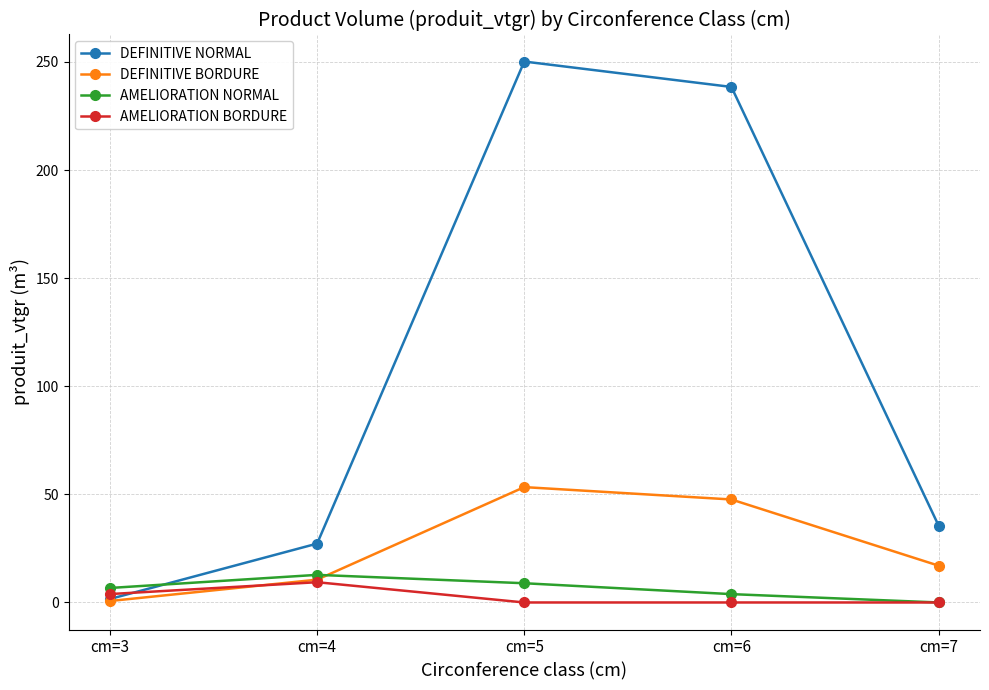

Reading left to right, transcribe all the data shown in this chart.

DEFINITIVE NORMAL: 1.6	27.2	250.2	238.4	35.6
DEFINITIVE BORDURE: 0.7	10.6	53.4	47.6	17.0
AMELIORATION NORMAL: 6.7	12.8	8.9	3.9	0.0
AMELIORATION BORDURE: 3.9	9.4	0.0	0.0	0.0